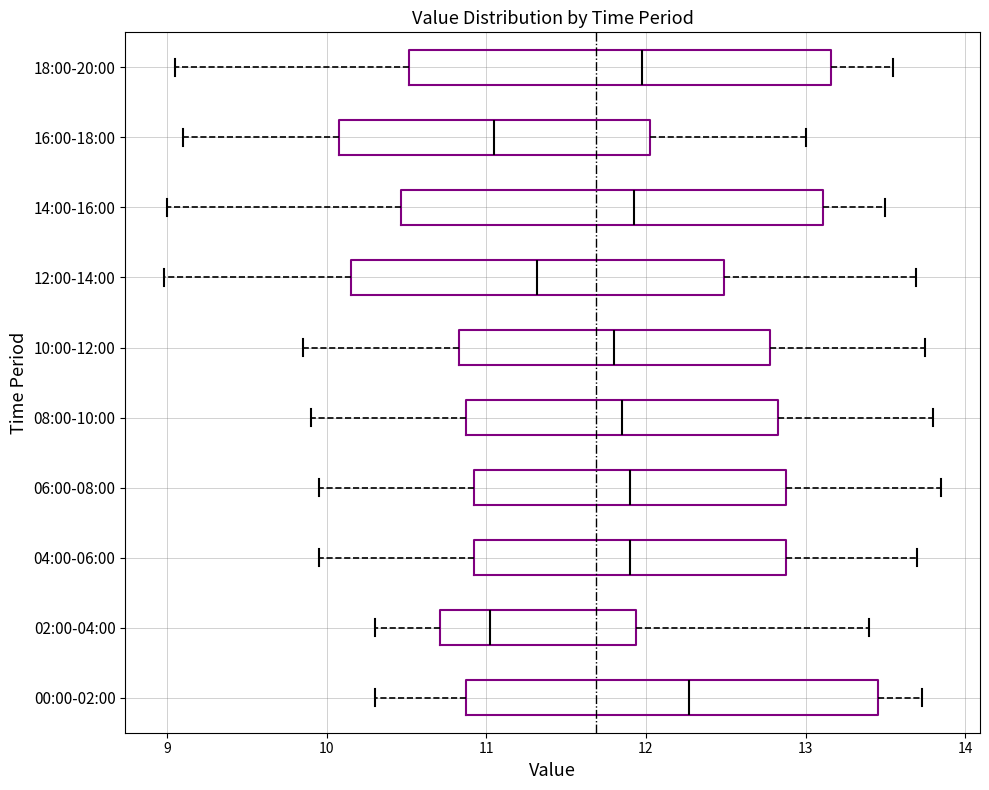

Reading bottom to top, transcribe this box plot: for each box, give where its median line is, the range the box spans, and where its two whiskers end, as read against the x-axis. The values are not printed on the chart, so give them approximately, as read against the axis.

00:00-02:00: median 12.3, box 10.9 to 13.5, whiskers 10.3 to 13.7
02:00-04:00: median 11.0, box 10.7 to 11.9, whiskers 10.3 to 13.4
04:00-06:00: median 11.9, box 10.9 to 12.9, whiskers 10.0 to 13.7
06:00-08:00: median 11.9, box 10.9 to 12.9, whiskers 10.0 to 13.9
08:00-10:00: median 11.9, box 10.9 to 12.8, whiskers 9.9 to 13.8
10:00-12:00: median 11.8, box 10.8 to 12.8, whiskers 9.9 to 13.8
12:00-14:00: median 11.3, box 10.2 to 12.5, whiskers 9.0 to 13.7
14:00-16:00: median 11.9, box 10.5 to 13.1, whiskers 9.0 to 13.5
16:00-18:00: median 11.1, box 10.1 to 12.0, whiskers 9.1 to 13.0
18:00-20:00: median 12.0, box 10.5 to 13.2, whiskers 9.1 to 13.6